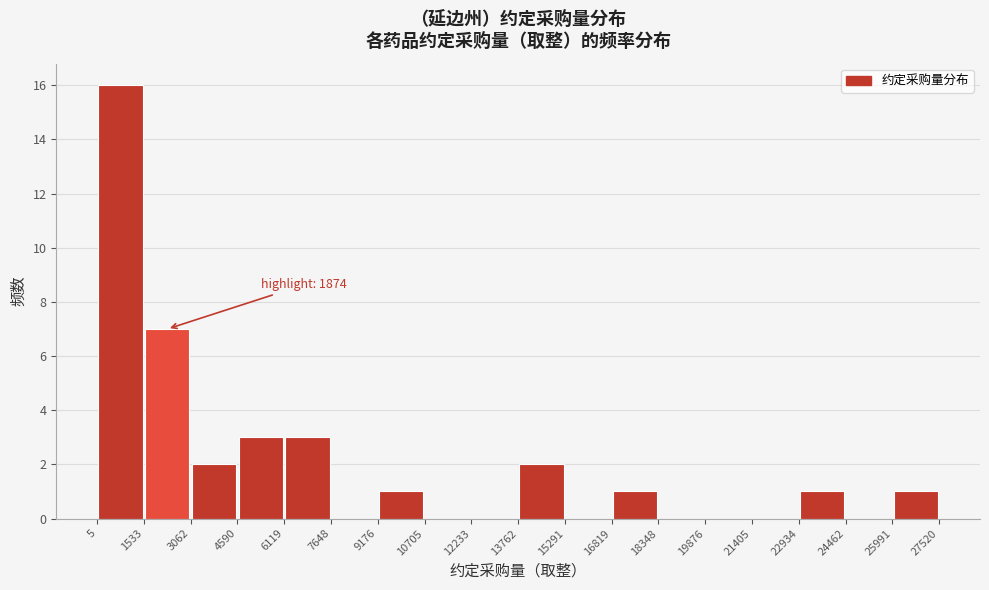

Which range on the x-axis has the tallest bar?

5 to 1533